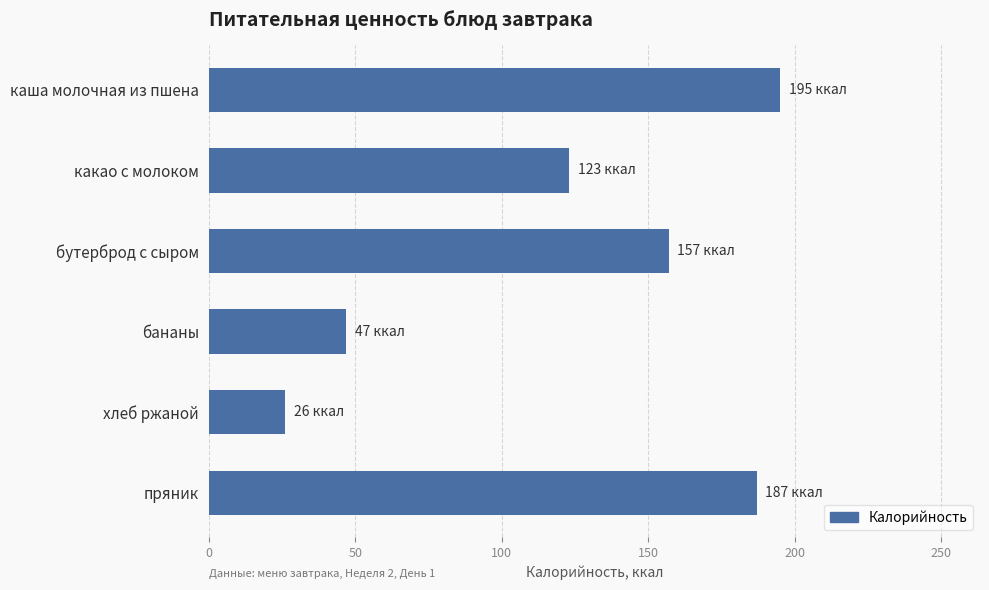

List the labels in order of value, smallest first.

хлеб ржаной, бананы, какао с молоком, бутерброд с сыром, пряник, каша молочная из пшена